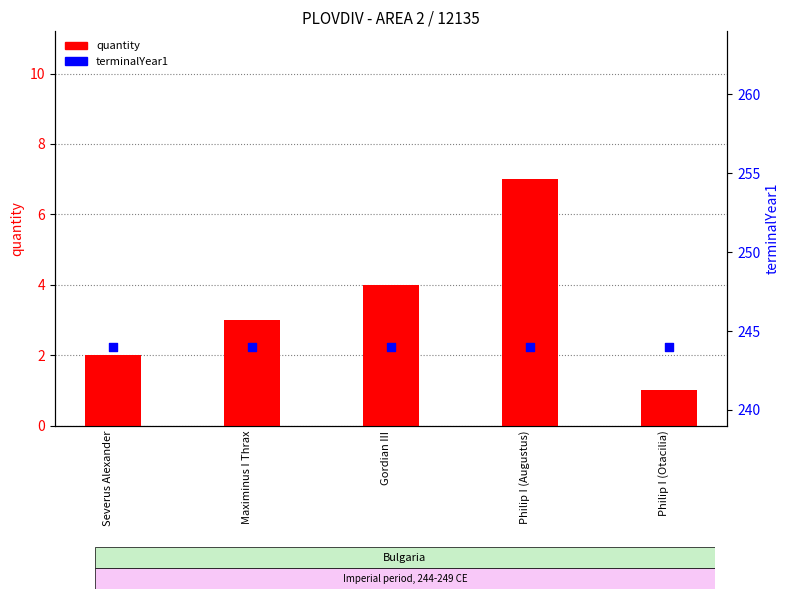

Which series has the largest total across all categories?

terminalYear1